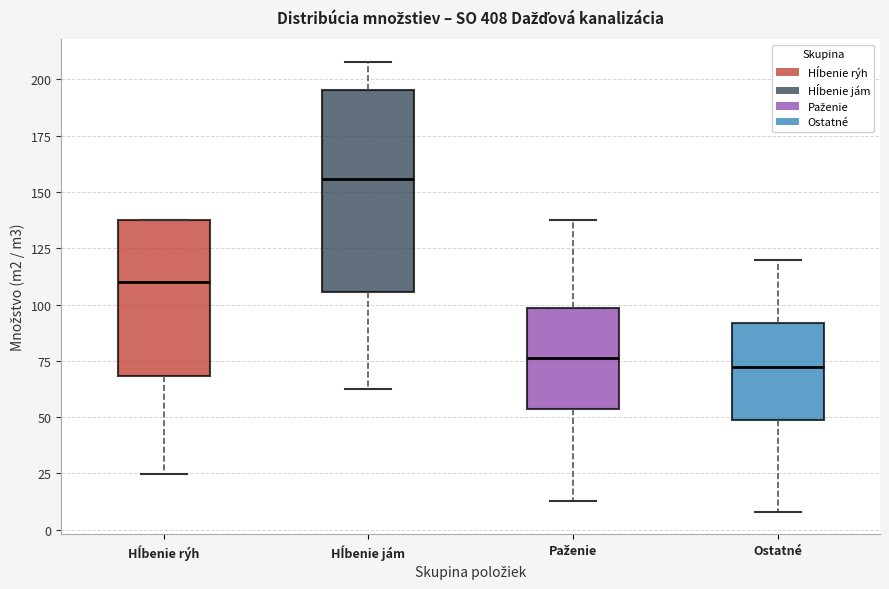

Where does the median line of the box for Hĺbenie jám sit on the y-axis? The values are not printed on the chart, so give them approximately, as read against the axis.

155